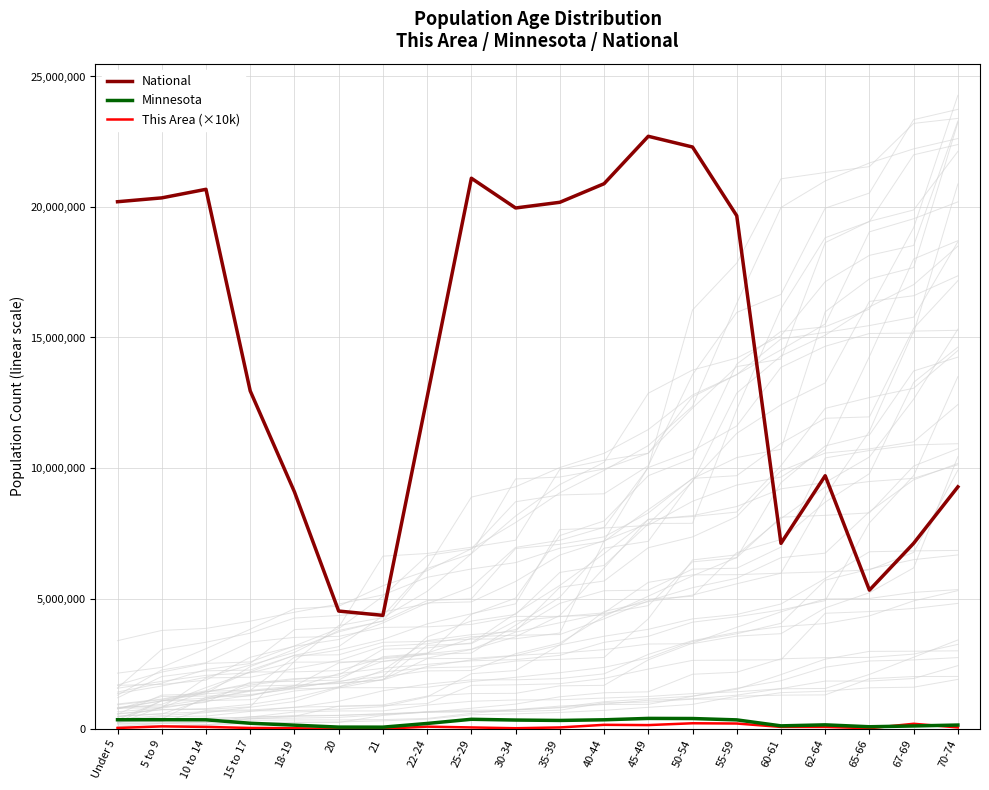

True or false: Minnesota and National intersect in this chart.

False